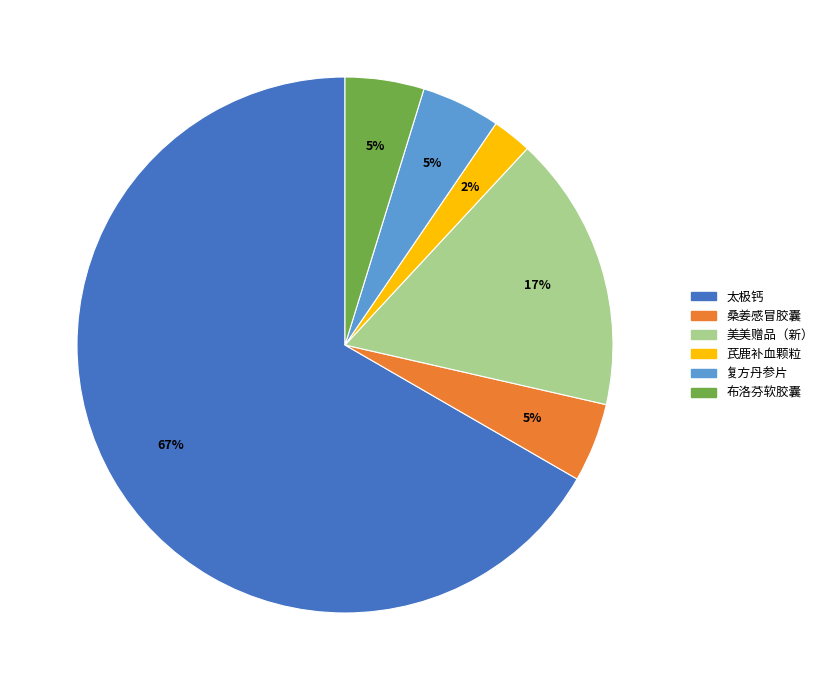

Is the sum of 太极钙 and 复方丹参片 greater than half?

Yes